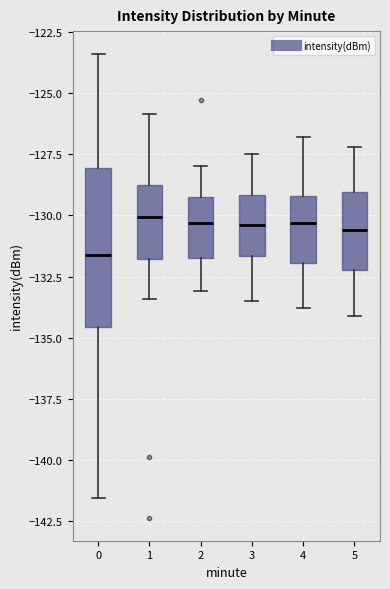

Reading left to right, read every box against the y-axis: the position of its median line, the range the box covers, and the ends of its whiskers. The values are not printed on the chart, so give them approximately, as read against the axis.

0: median -131.5, box -134.5 to -128.0, whiskers -141.5 to -123.5
1: median -130.0, box -132.0 to -128.5, whiskers -133.5 to -126.0
2: median -130.5, box -131.5 to -129.0, whiskers -133.0 to -128.0
3: median -130.5, box -131.5 to -129.0, whiskers -133.5 to -127.5
4: median -130.5, box -132.0 to -129.0, whiskers -134.0 to -127.0
5: median -130.5, box -132.0 to -129.0, whiskers -134.0 to -127.0